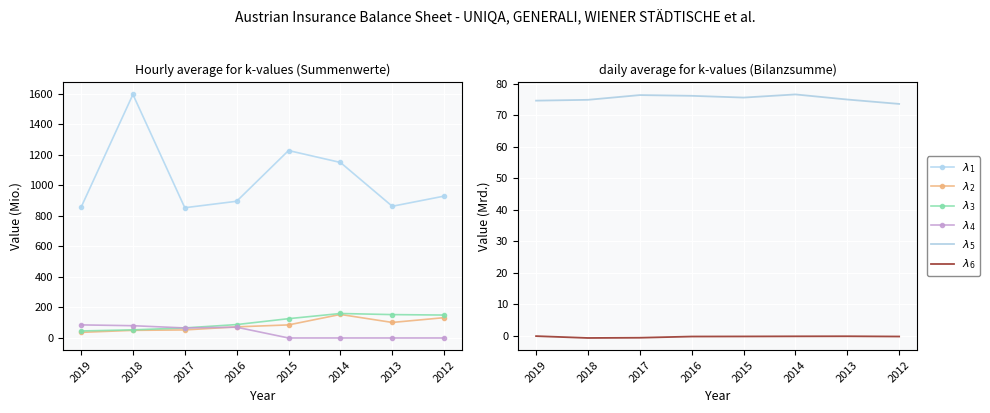

Is the value of λ6 at 2015 greater than the value of λ2 at 2014?

No